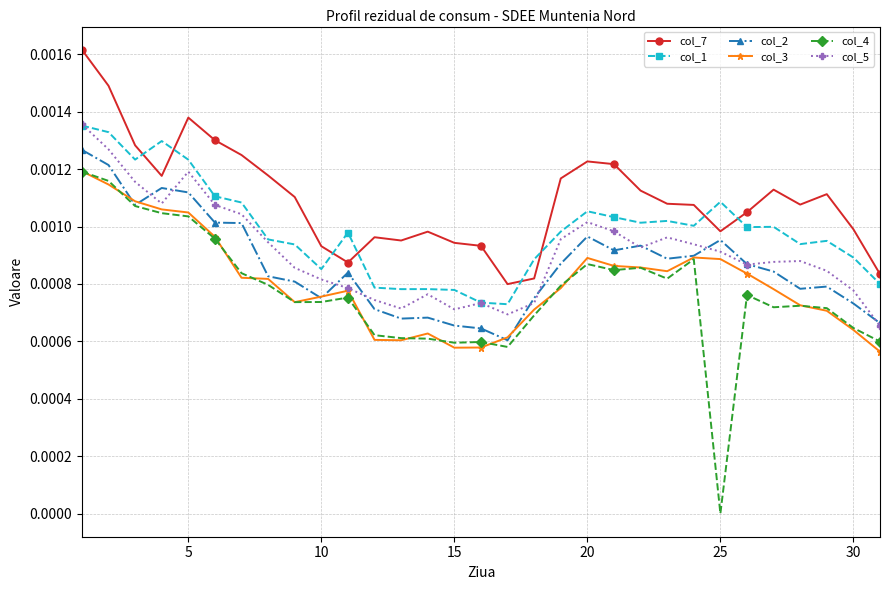

Which series has the largest total across all categories?

col_7